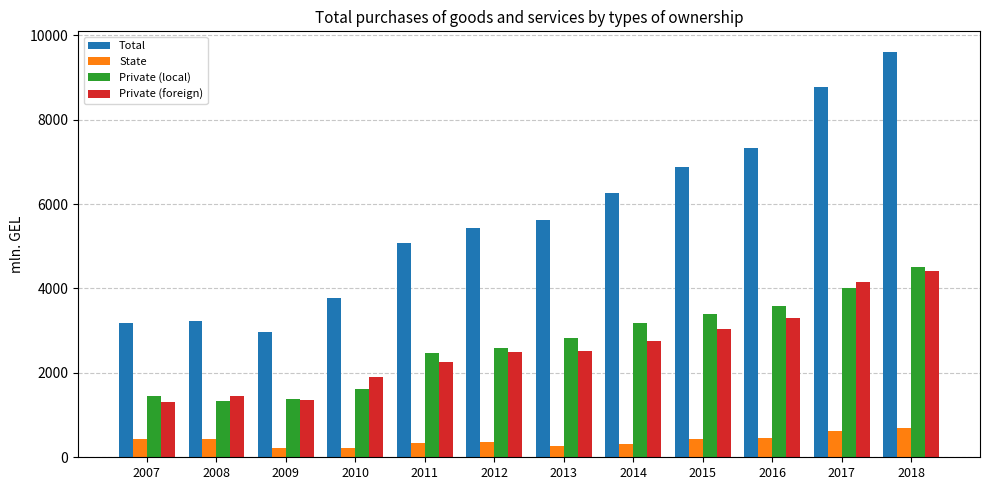

What is the total value across all series at 2018?

19224.8